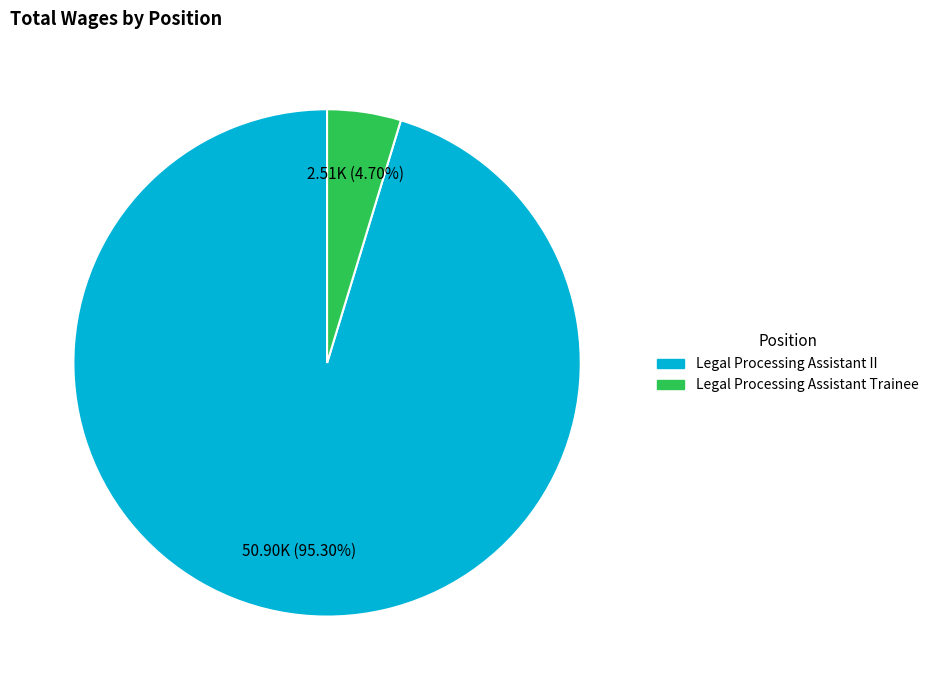

Combined, what portion of the pie is Legal Processing Assistant II and Legal Processing Assistant Trainee?

100.0%